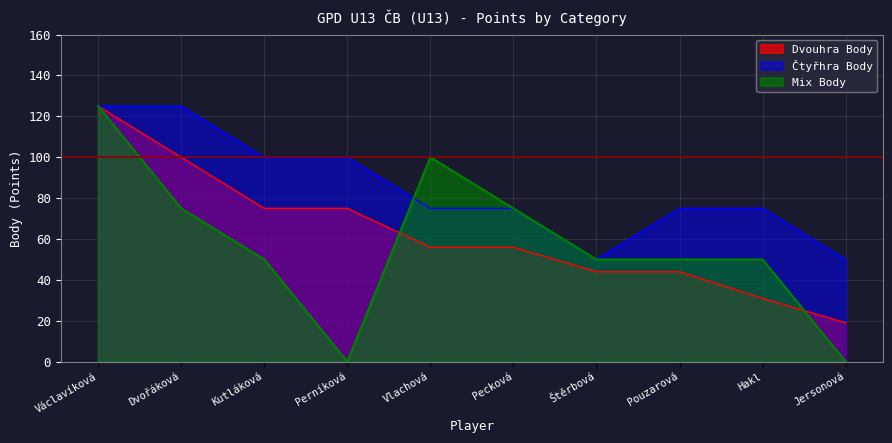

Reading left to right, list all the values displayed in this chart.

Dvouhra Body: 125	100	75	75	56	56	44	44	31	19
Čtyřhra Body: 125	125	100	100	75	75	50	75	75	50
Mix Body: 125	75	50	0	100	75	50	50	50	0